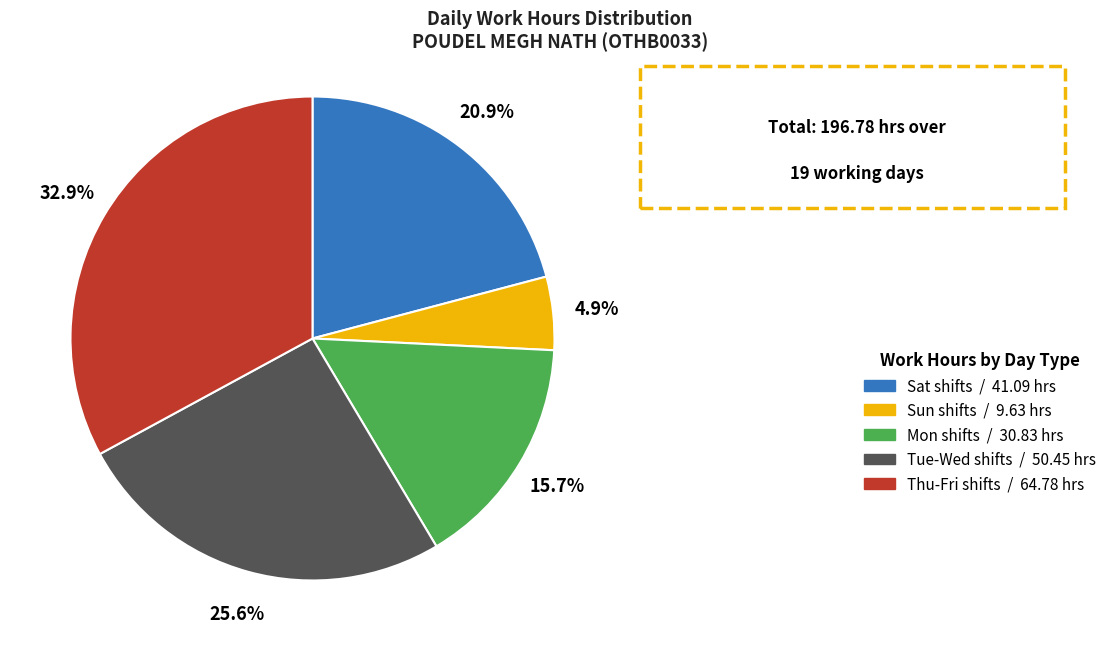

Combined, do Mon shifts / 30.83 hrs and Sat shifts / 41.09 hrs account for over 50%?

No